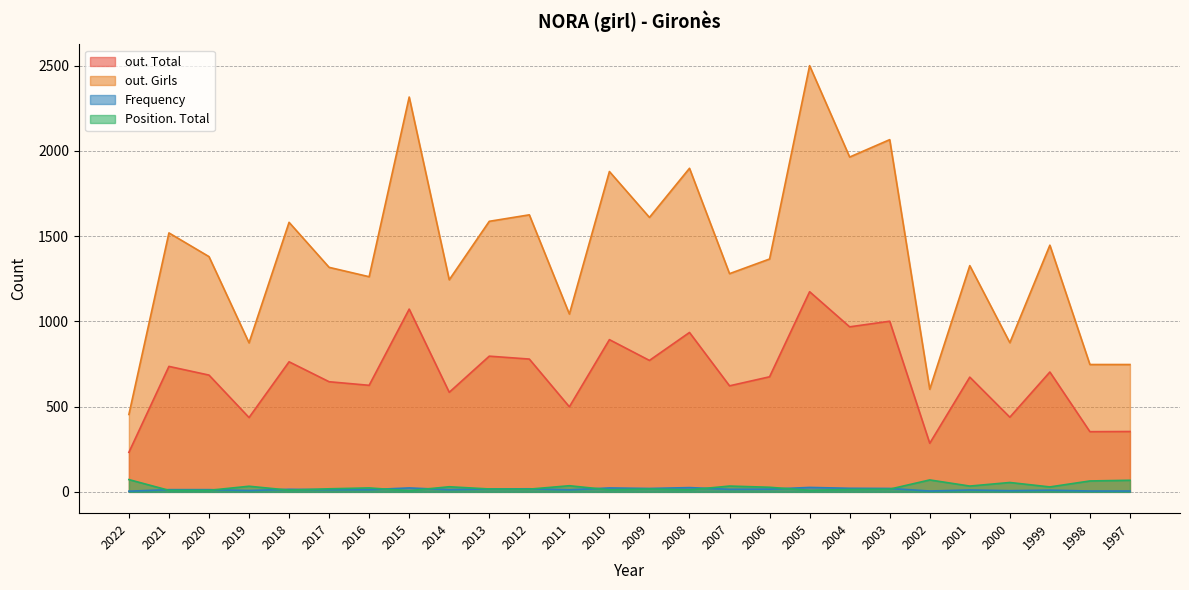

How many interior local peaks does the Frequency series have?

8